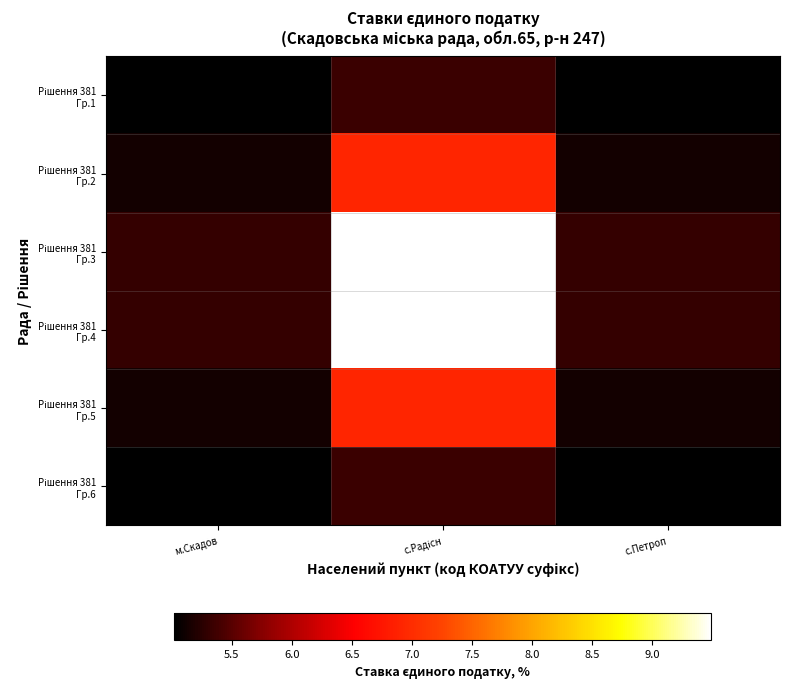

At which category does the chart reach its minimum across all series?

м.Скадов